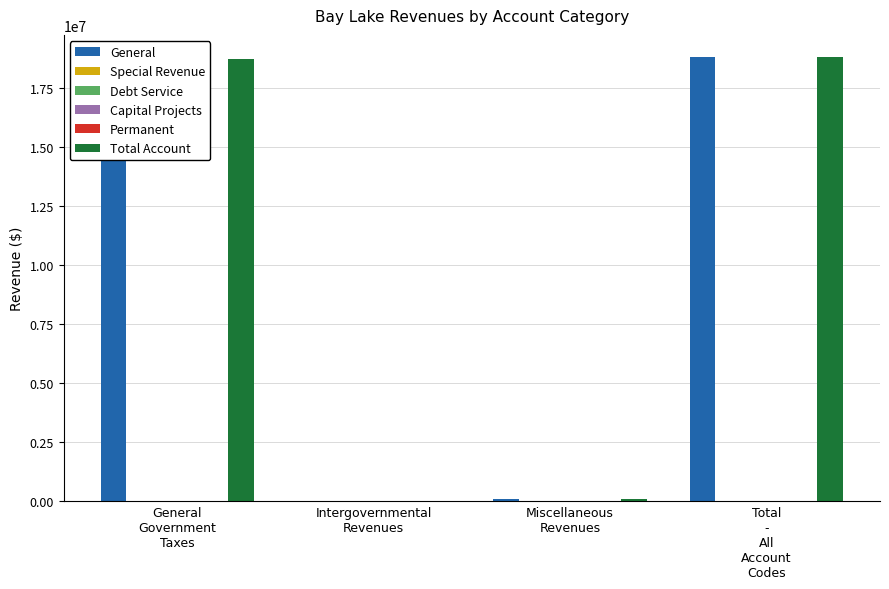

What is the spread (max minus min) of values at Intergovernmental
Revenues?

13511